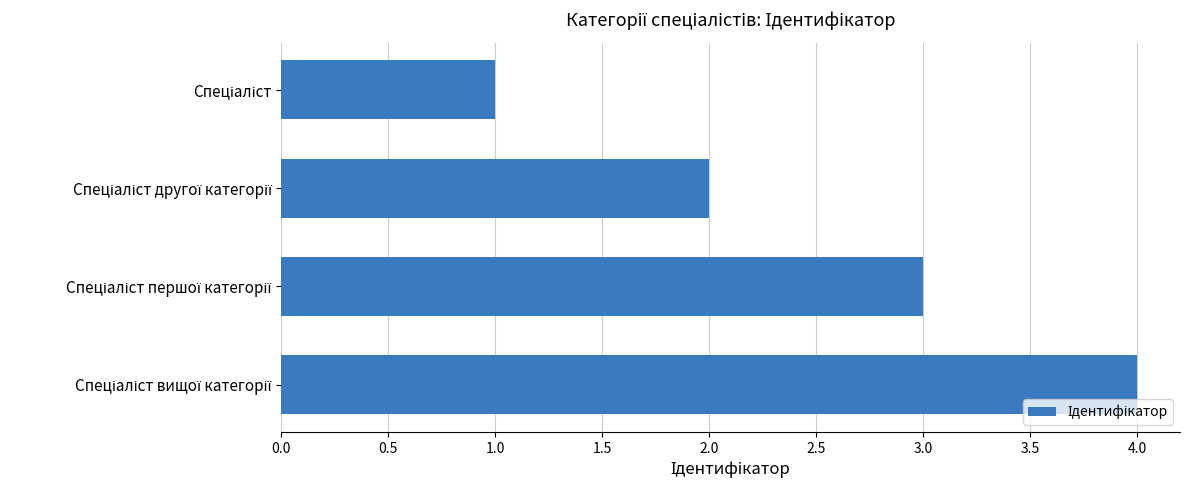

Count the values in the range 2 to 4.

3